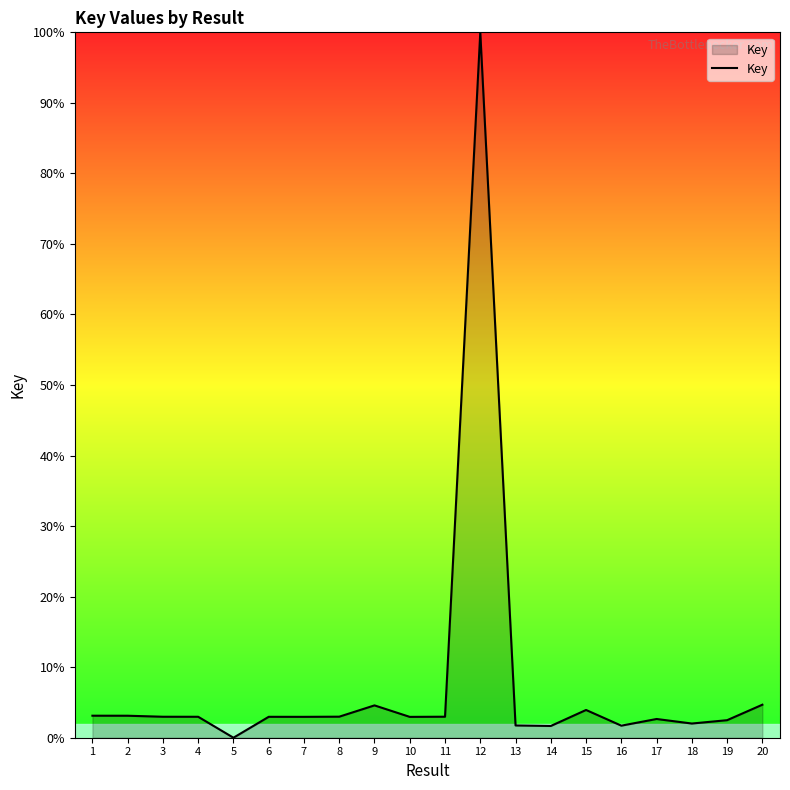

What is the maximum value shown in the chart?

100.0